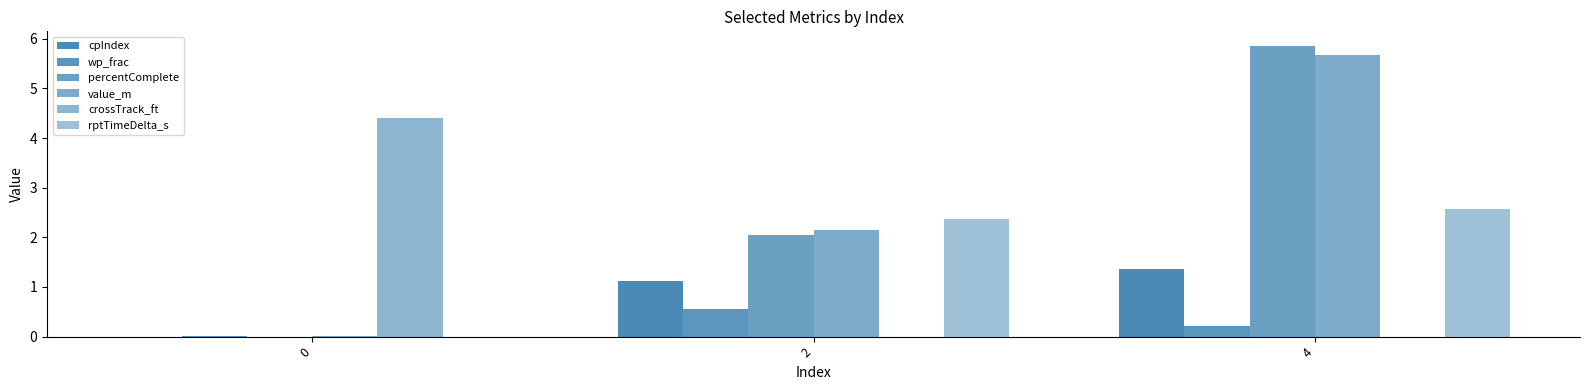

Is it true that wp_frac equals 0.2 at 4?

True